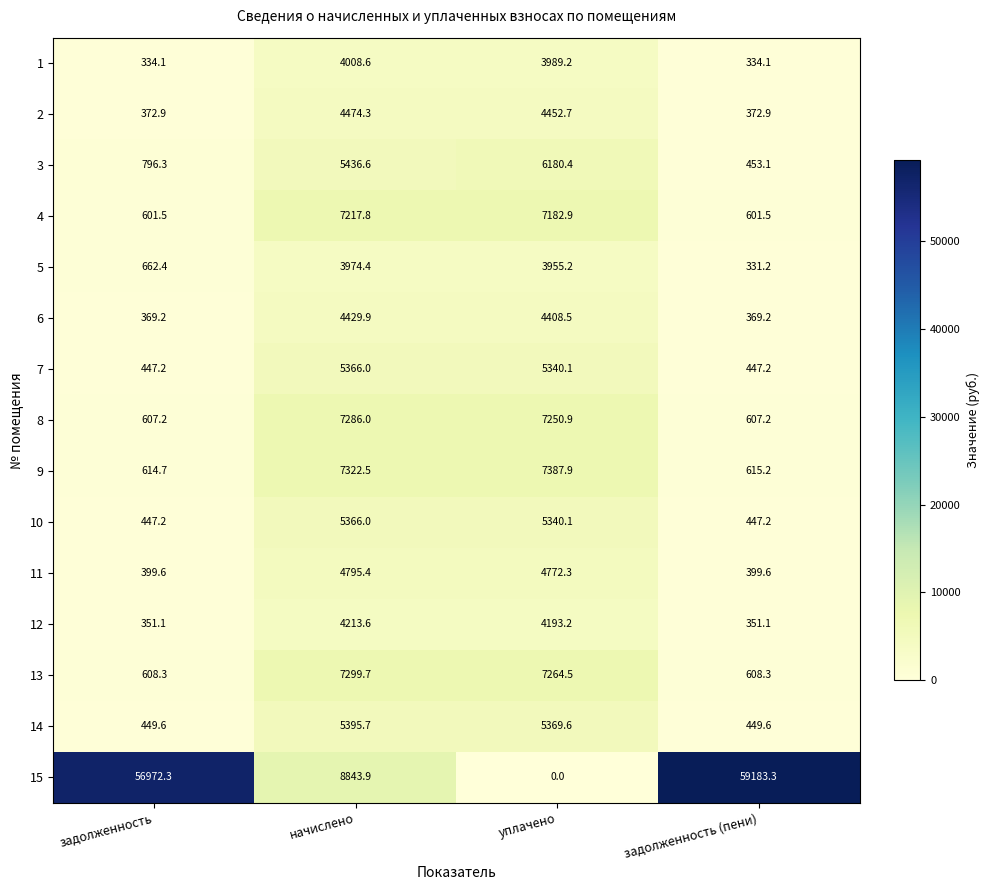

What is the sum of all 11 values?

10366.9